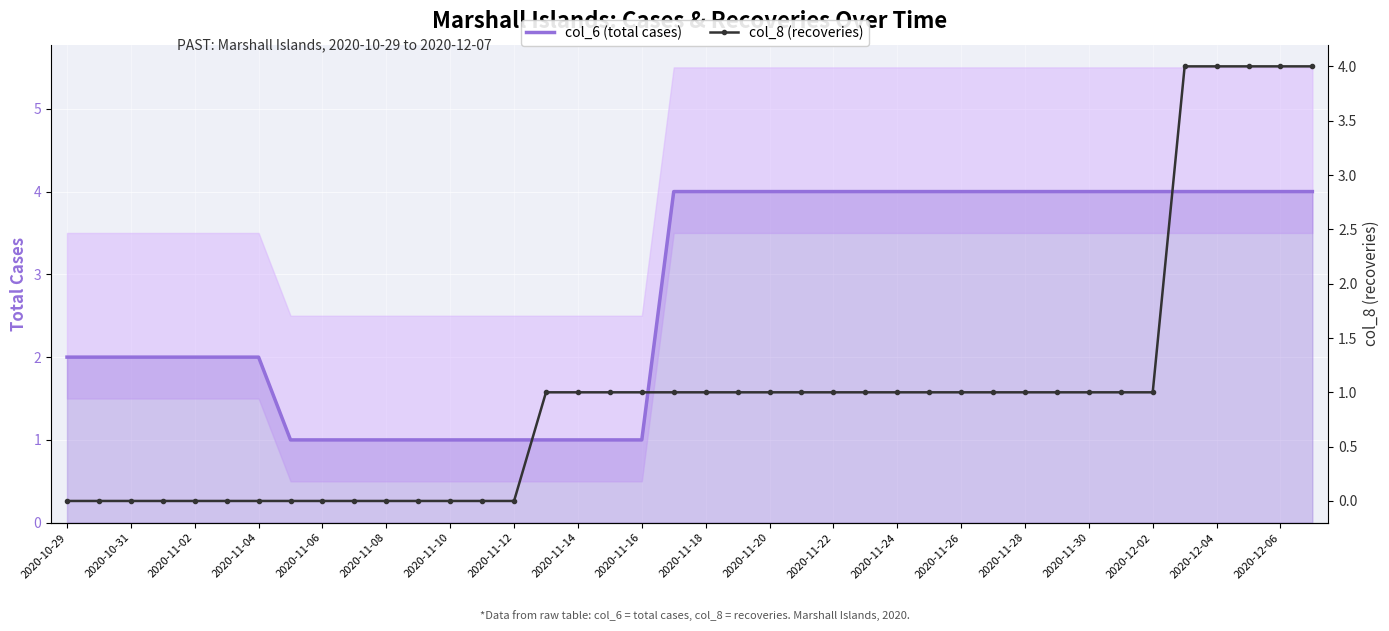

What are all the series names shown in the legend?

col_6 (total cases), col_8 (recoveries)